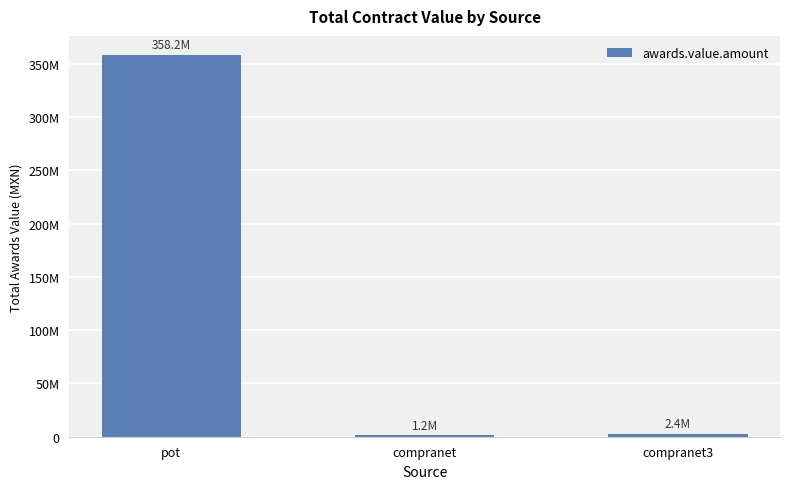

Approximately how many times larger is the value at compranet compared to compranet3?

0.5